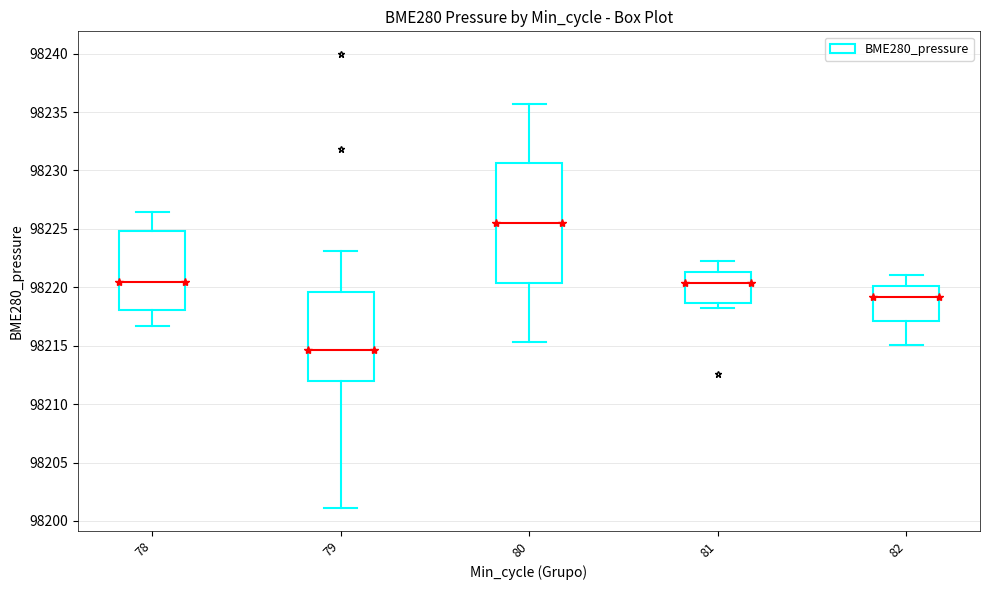

Which box has the lowest median line?

79